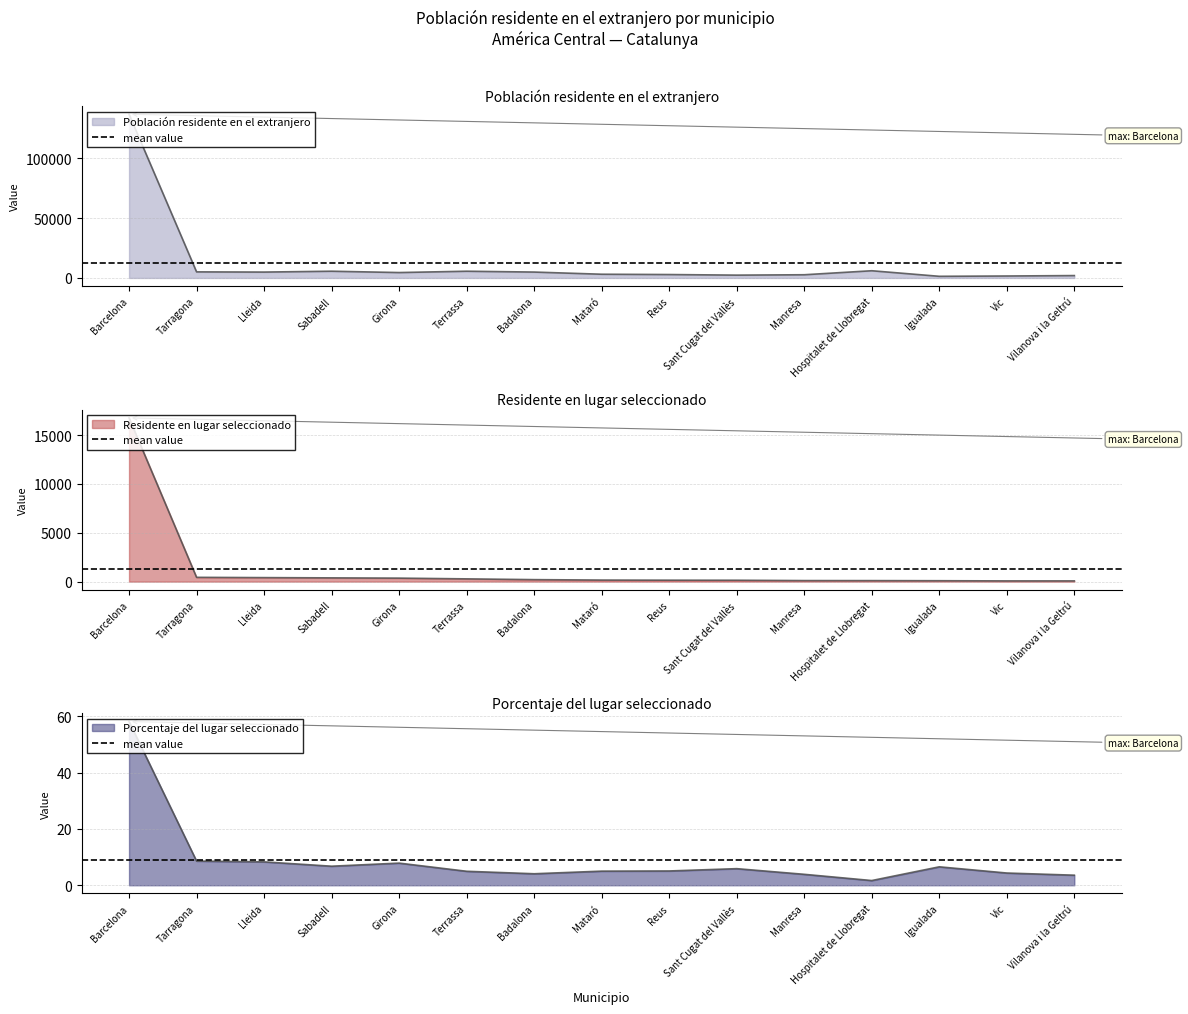

What is the maximum value for Porcentaje del lugar seleccionado?

58.1